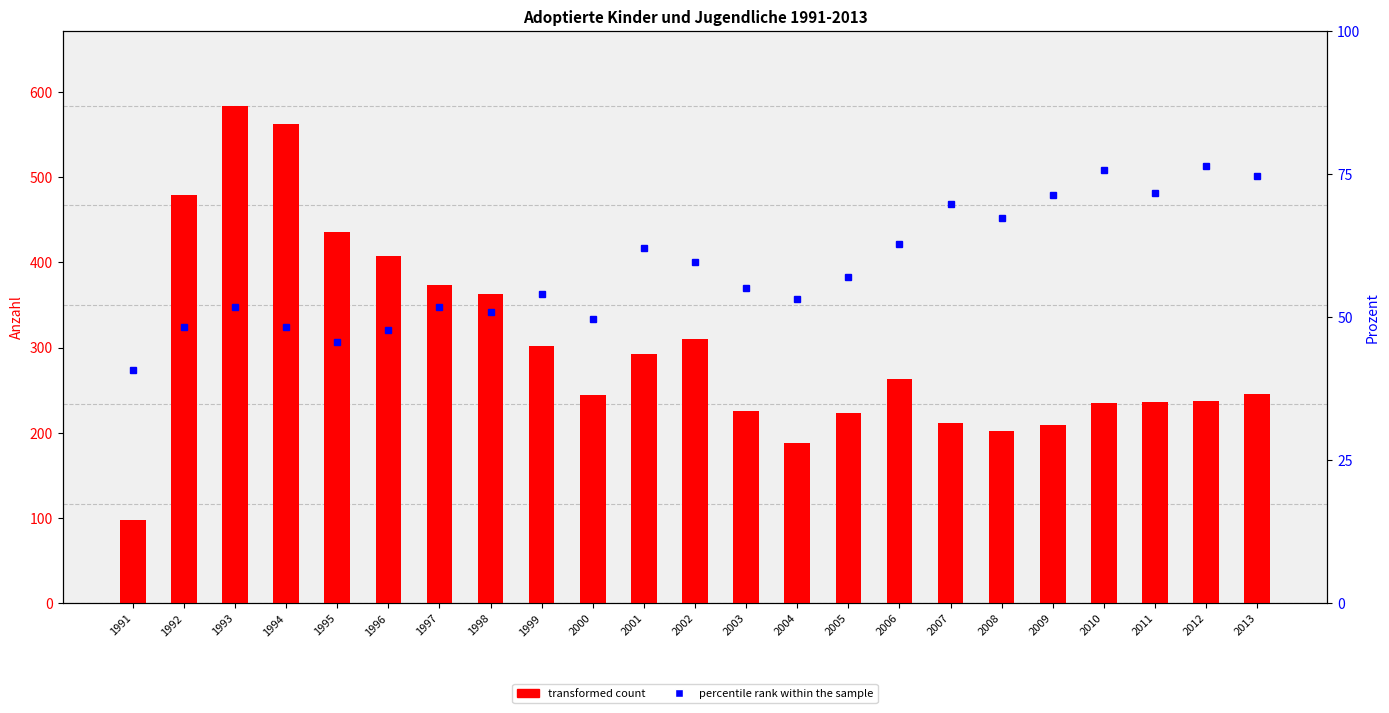

What is the maximum value for transformed count?

584.0